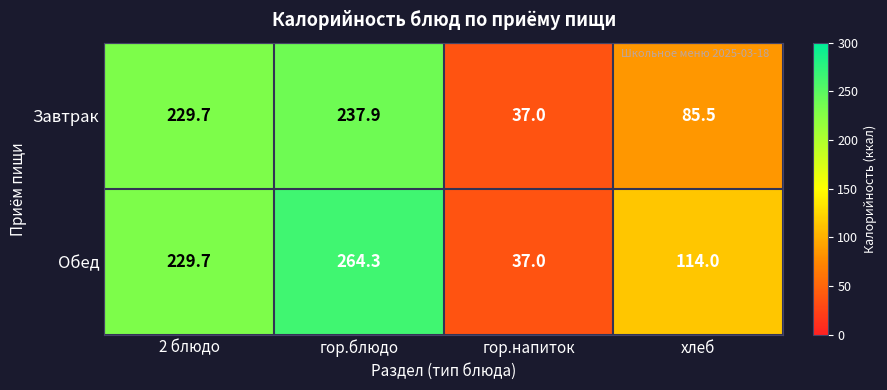

How many categories are shown in the chart?

4